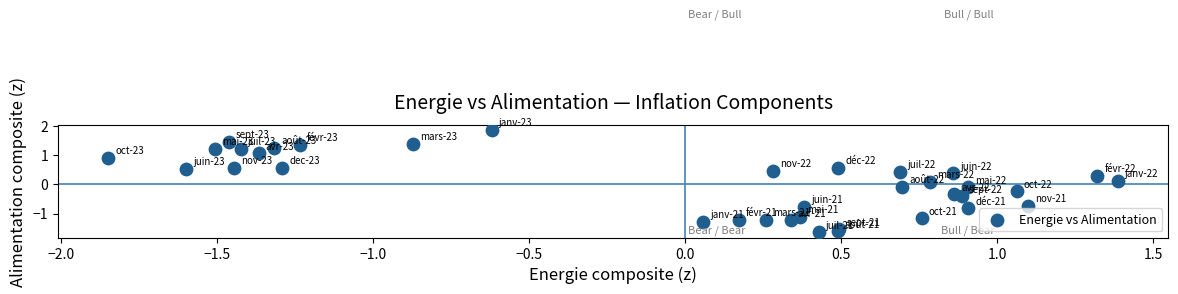

What is the range of X values (max minus min)?

3.2